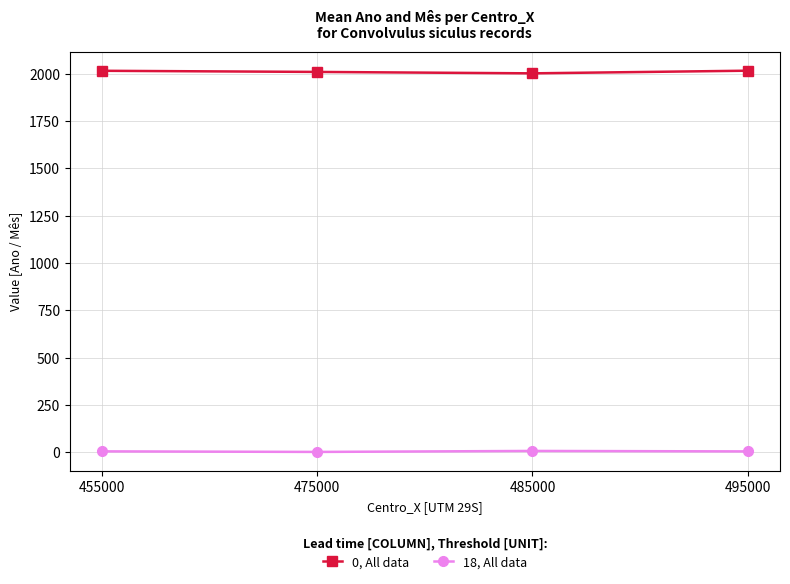

What is the spread (max minus min) of values at 485000?

1995.4